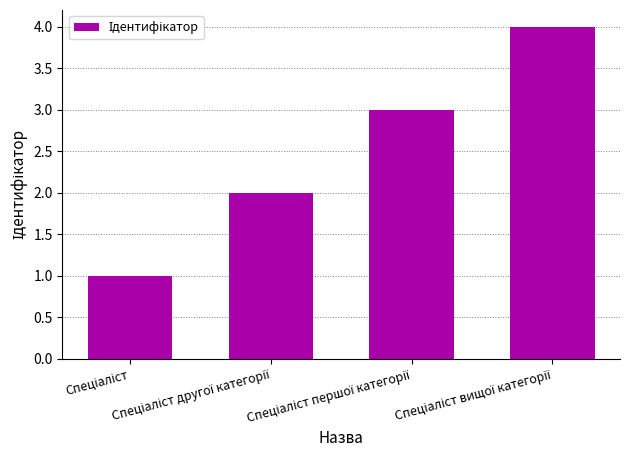

What is the difference between the maximum and minimum values?

3